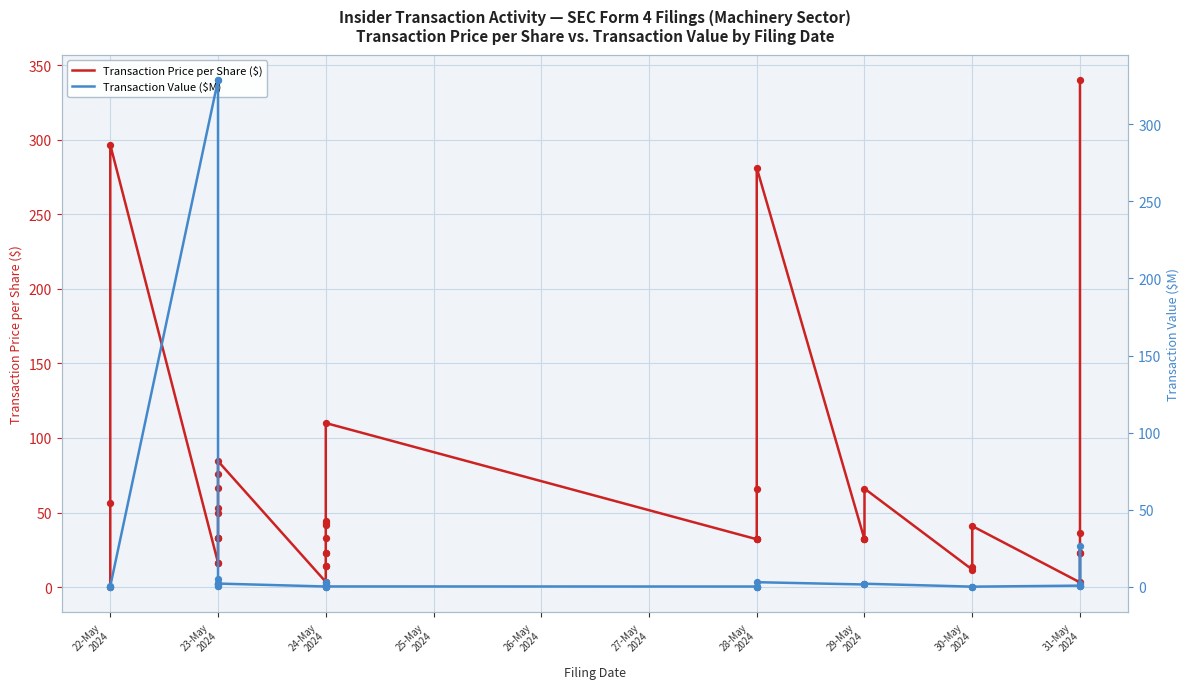

Which series contains the highest Y value?

Transaction Price per Share ($)